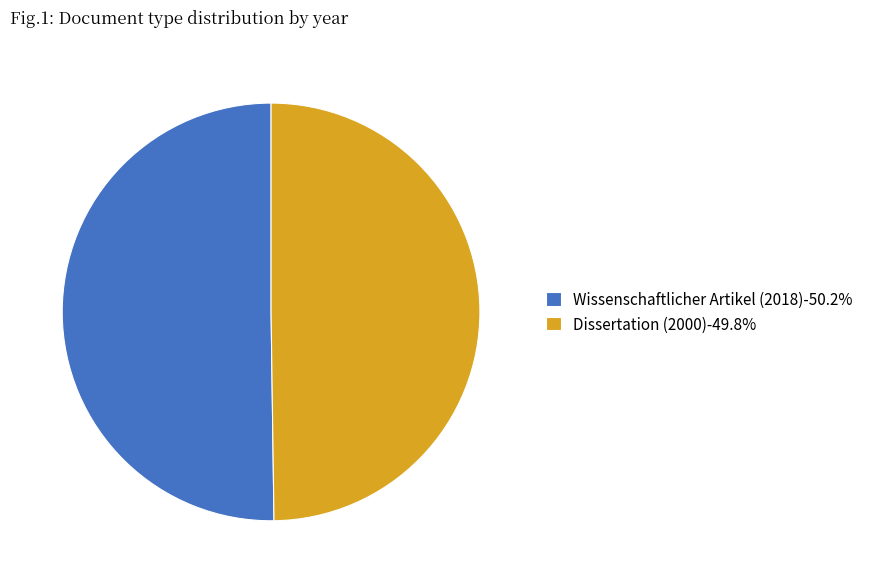

Do Dissertation (2000)-49.8% and Wissenschaftlicher Artikel (2018)-50.2% together represent more than half of the pie?

Yes